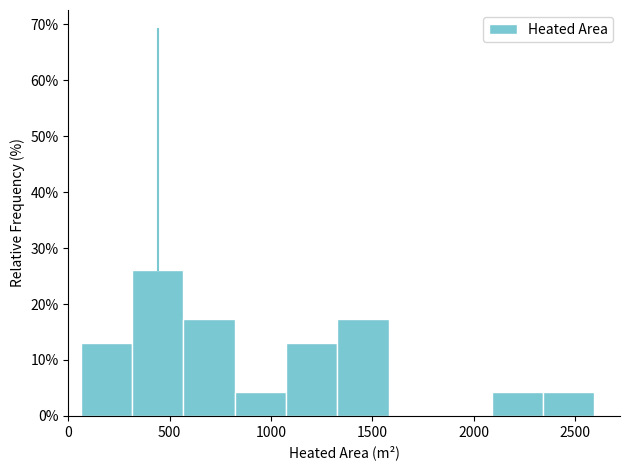

How tall is the bar that spans 2100 to 2350 on the x-axis? Neither the bar edges nor the heights are printed on the chart, so give them approximately, as read against the axes.

4